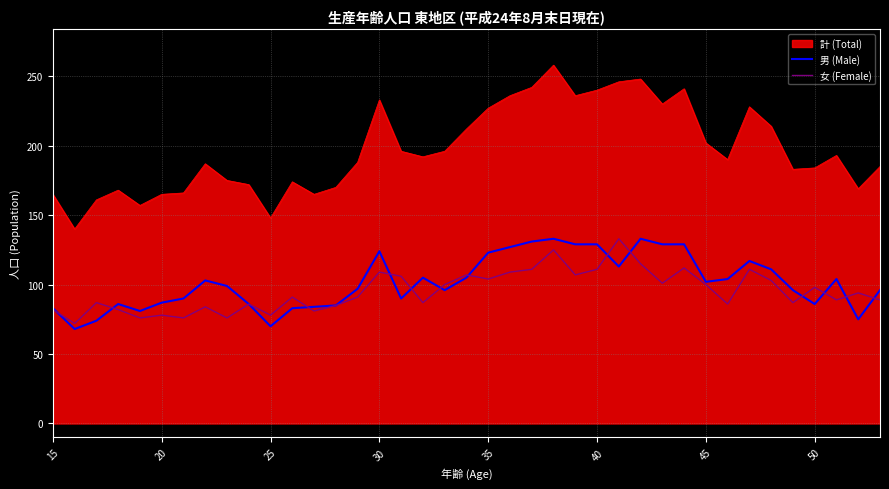

Which series has the largest total across all categories?

計 (Total)